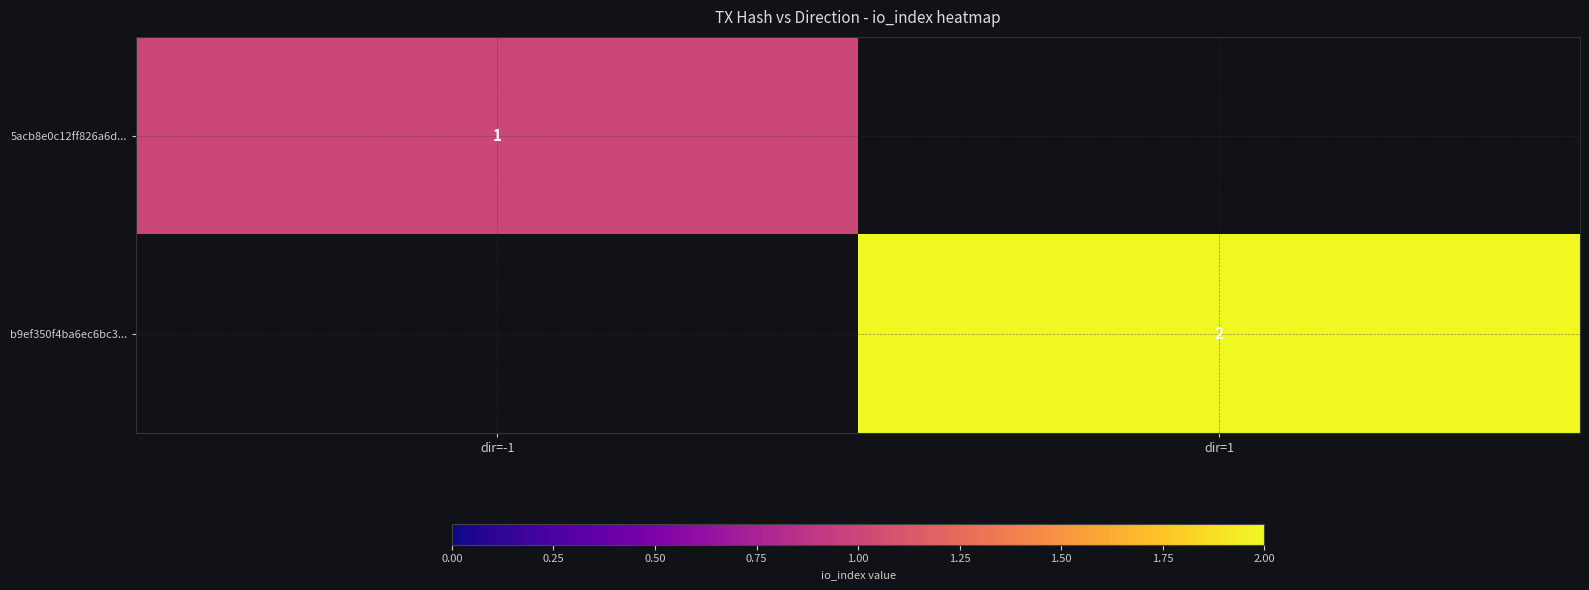

The 5acb8e0c12ff826a6d... series shows 1 at dir=-1. True or false?

True